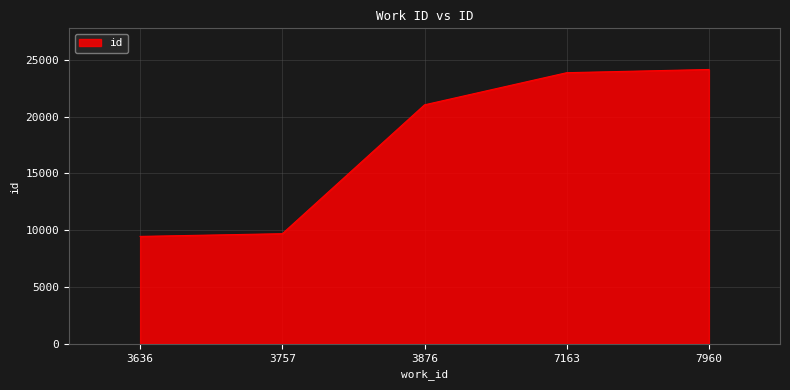

List the labels in order of value, smallest first.

3636, 3757, 3876, 7163, 7960